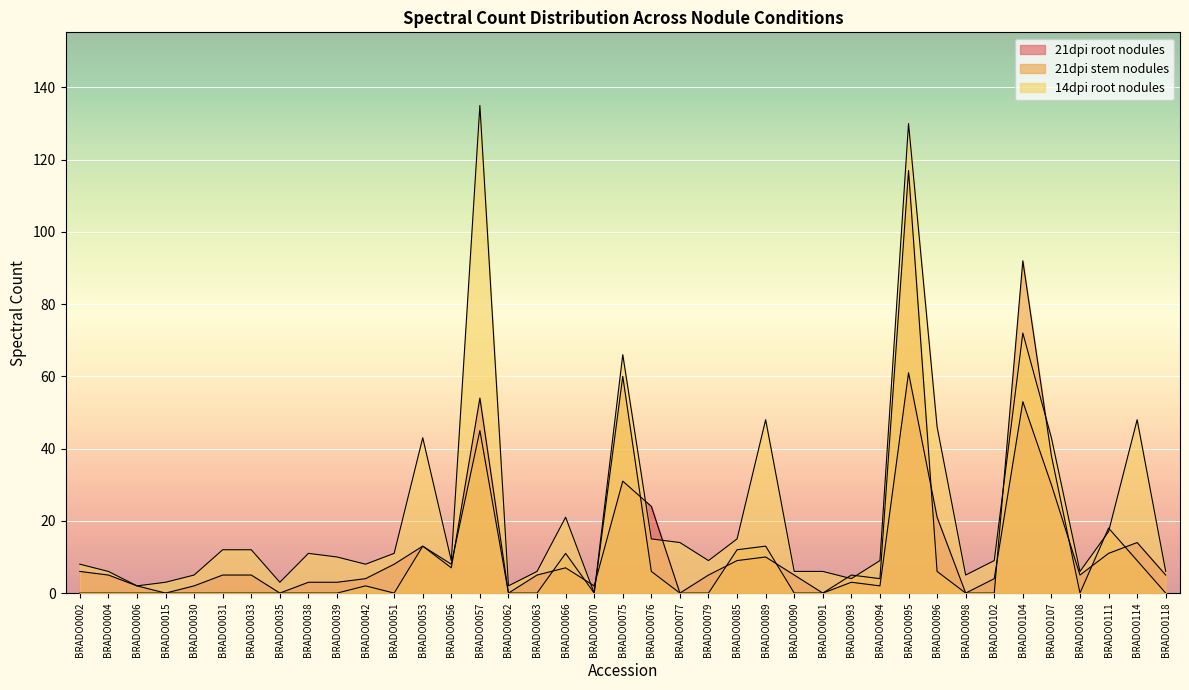

List the series in order of their peak value, highest first.

14dpi root nodules, 21dpi stem nodules, 21dpi root nodules